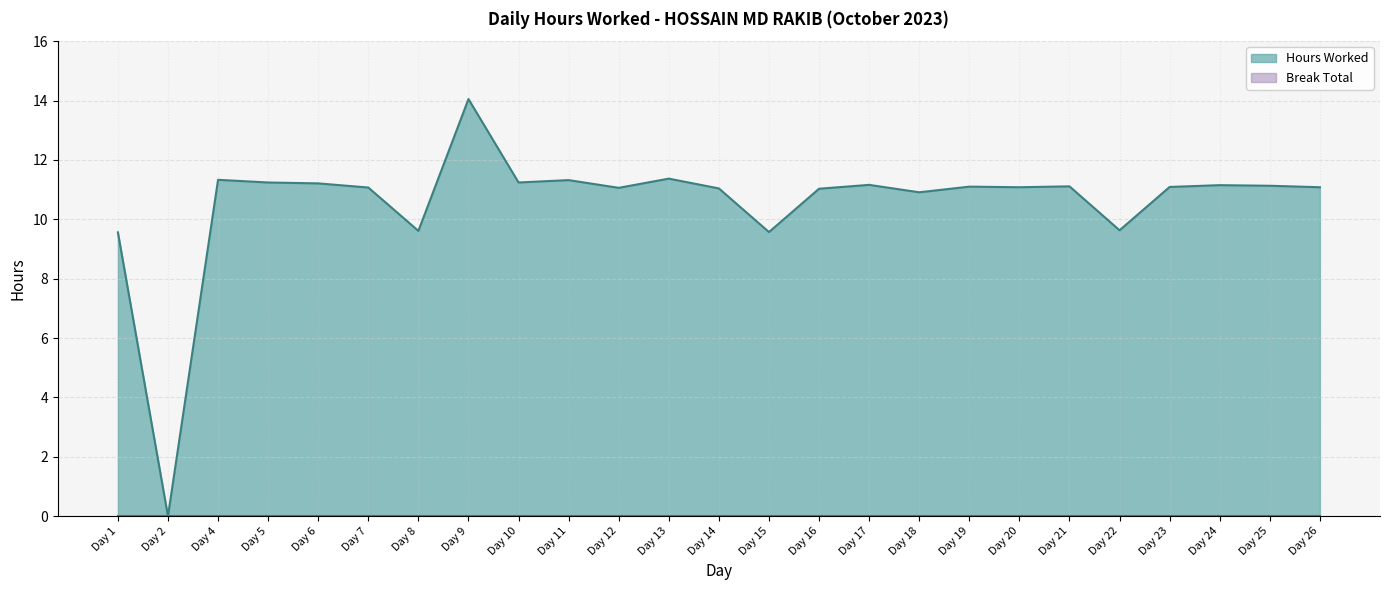

What is the maximum value shown in the chart?

14.1